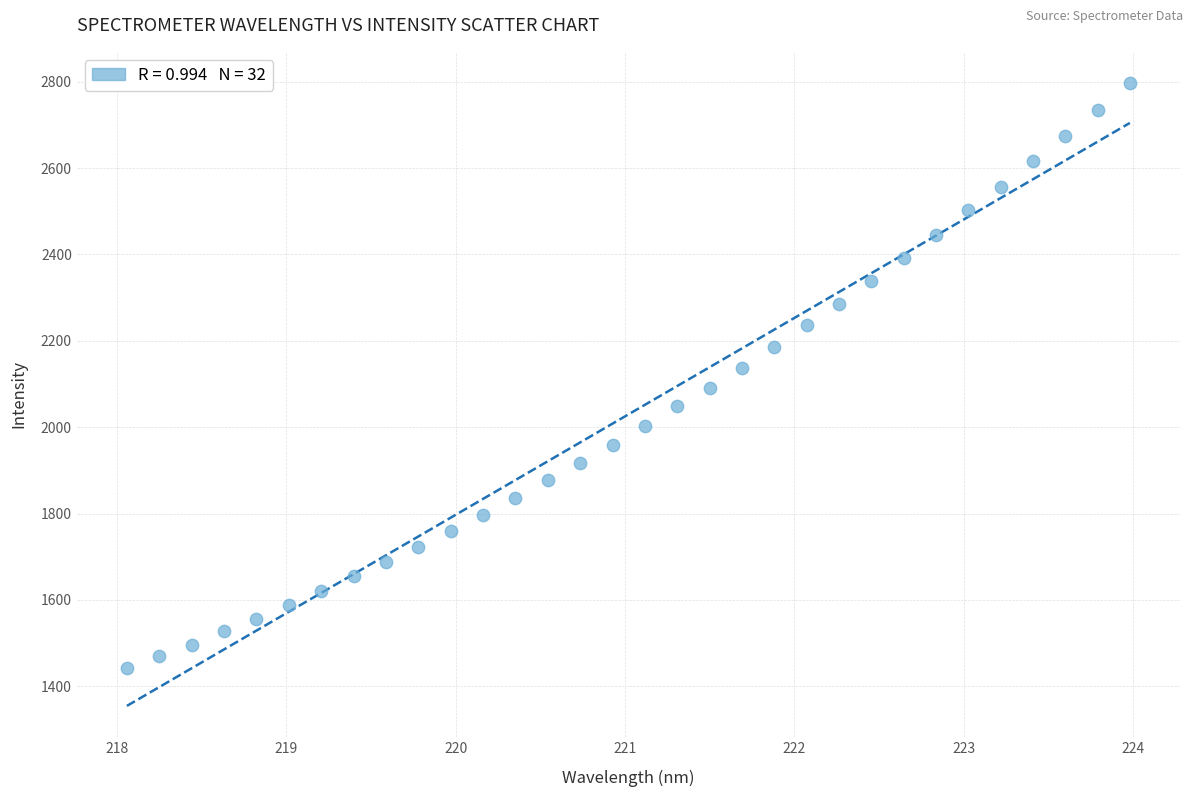

What is the range of Y values (max minus min)?

1355.1